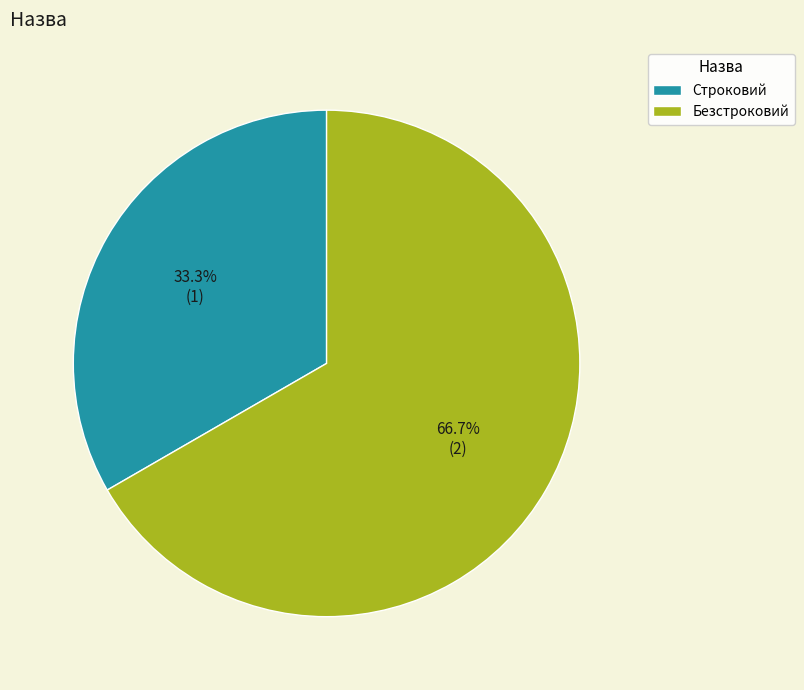

How many segments does this pie chart have?

2